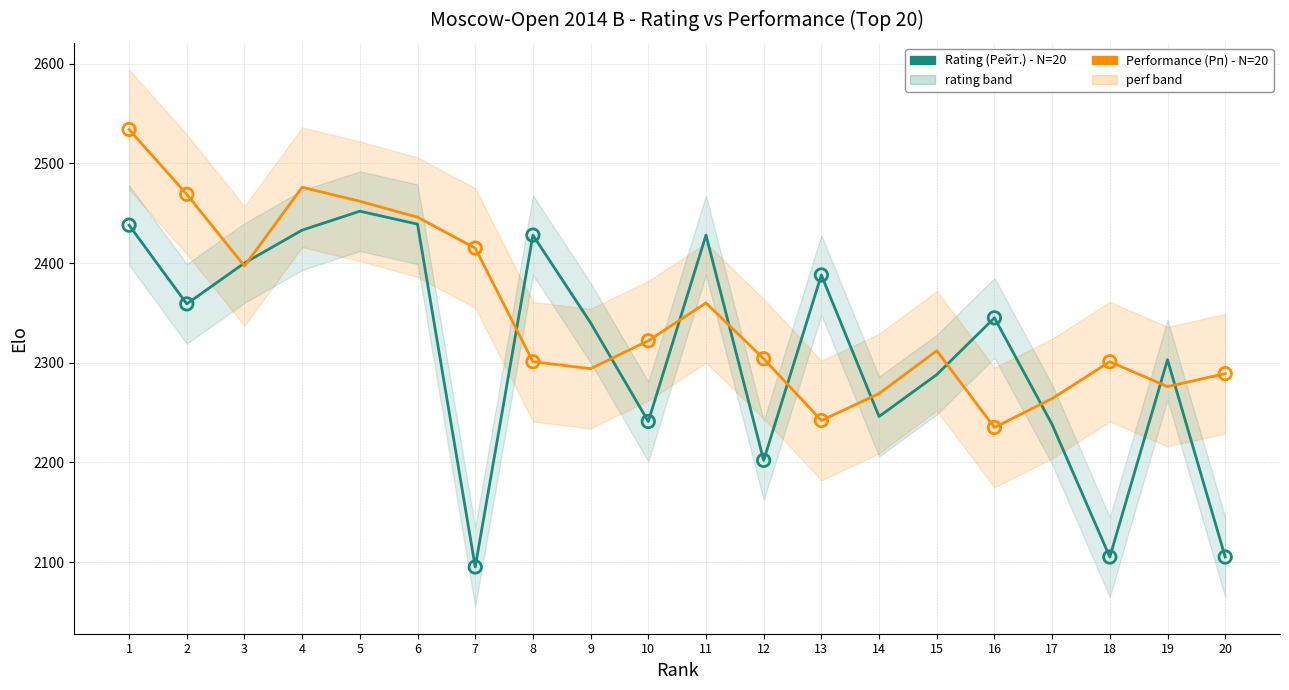

Which series has the largest Y range (max minus min)?

Rating (Рейт.) - N=20